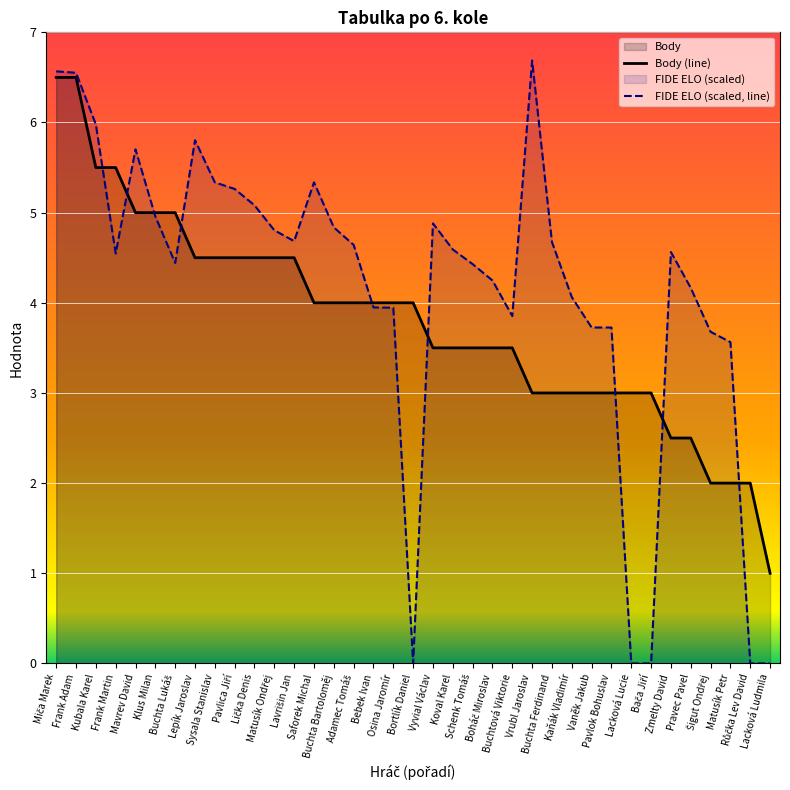

How many series are shown in this chart?

2